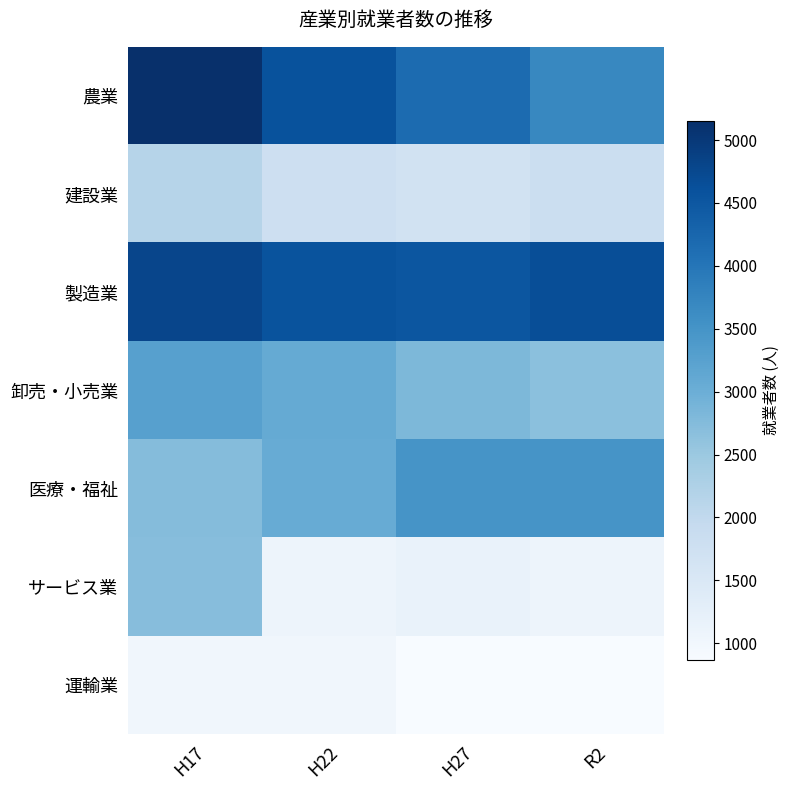

How many categories are shown in the chart?

4